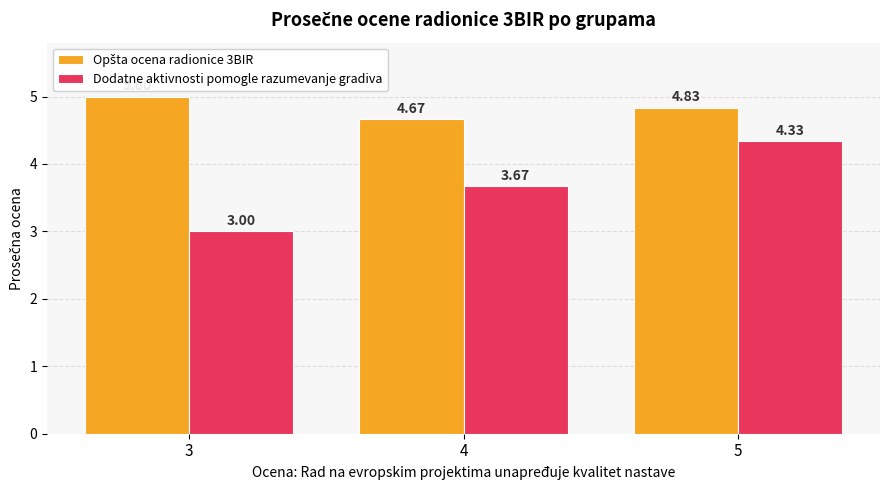

Which series has the largest range (max minus min)?

Dodatne aktivnosti pomogle razumevanje gradiva